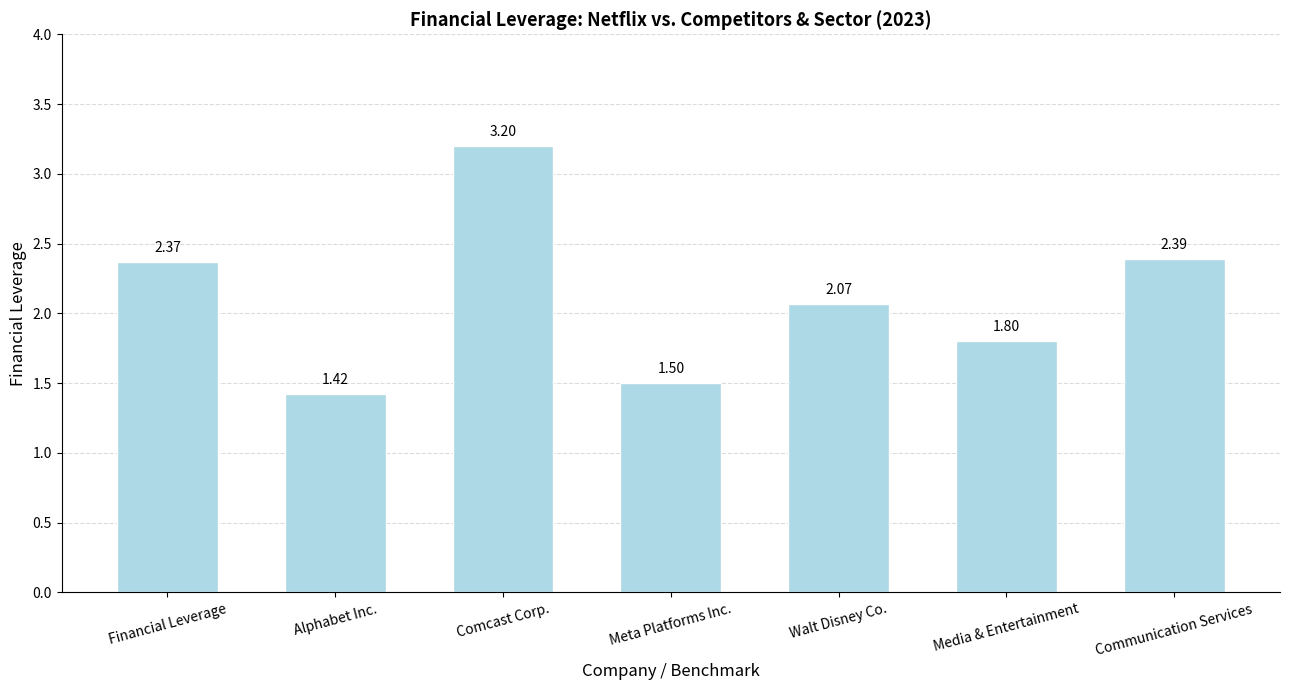

What is the value of the 6th bar from the left?

1.8